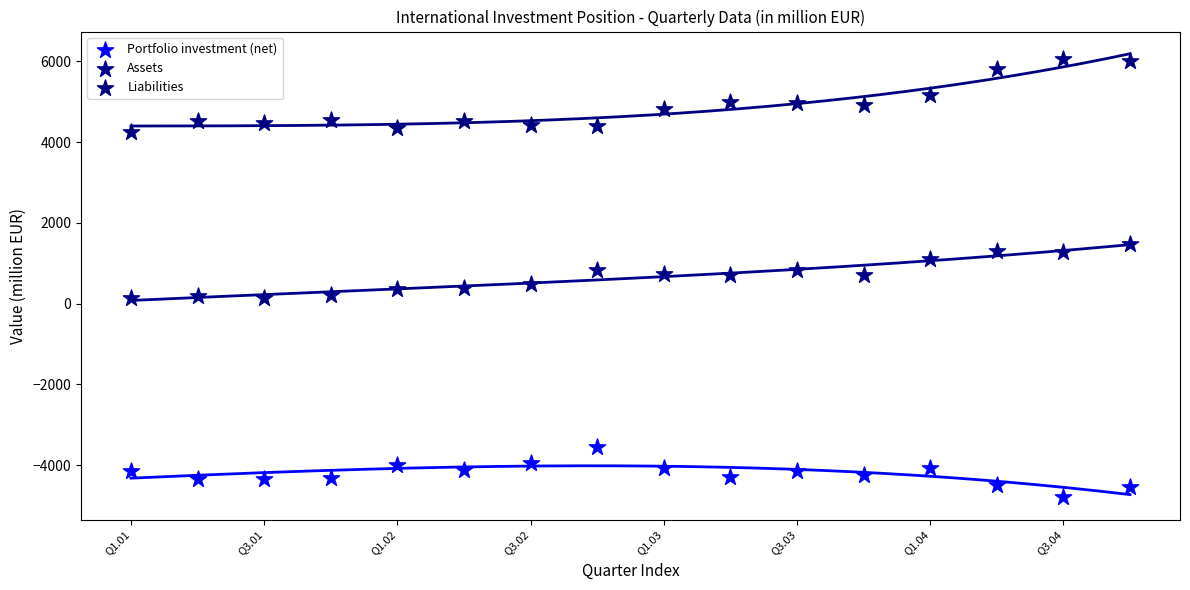

What are all the series names shown in the legend?

Portfolio investment (net), Assets, Liabilities